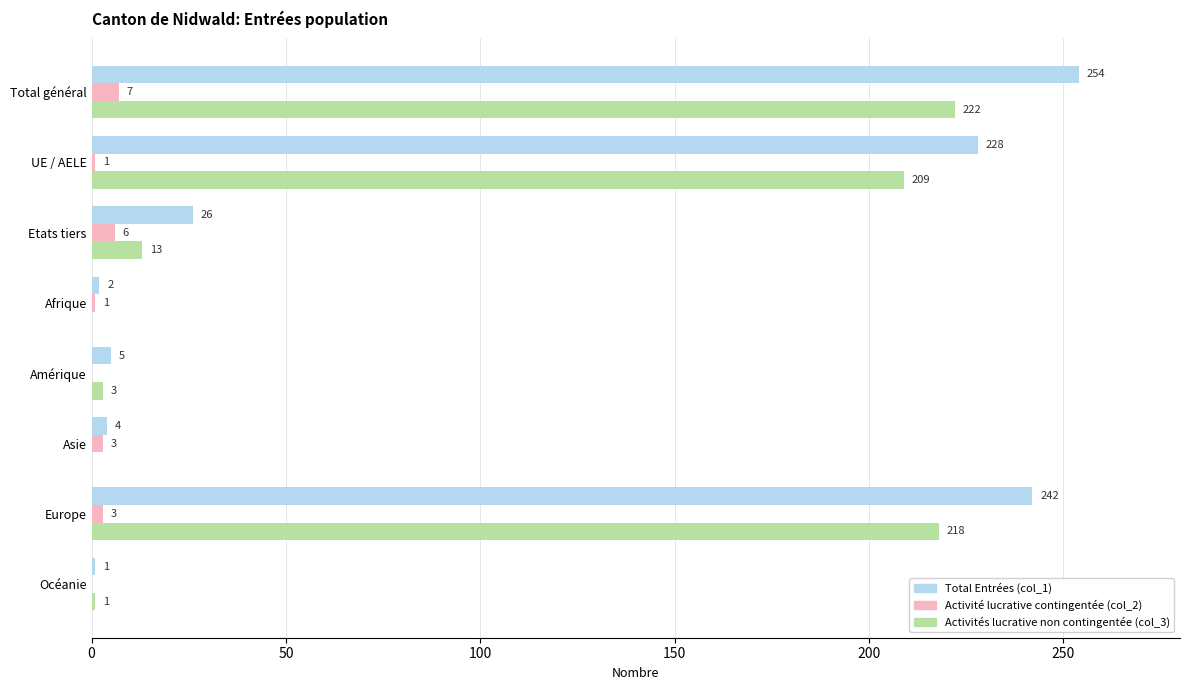

What is the sum of all Total Entrées (col_1) values?

762